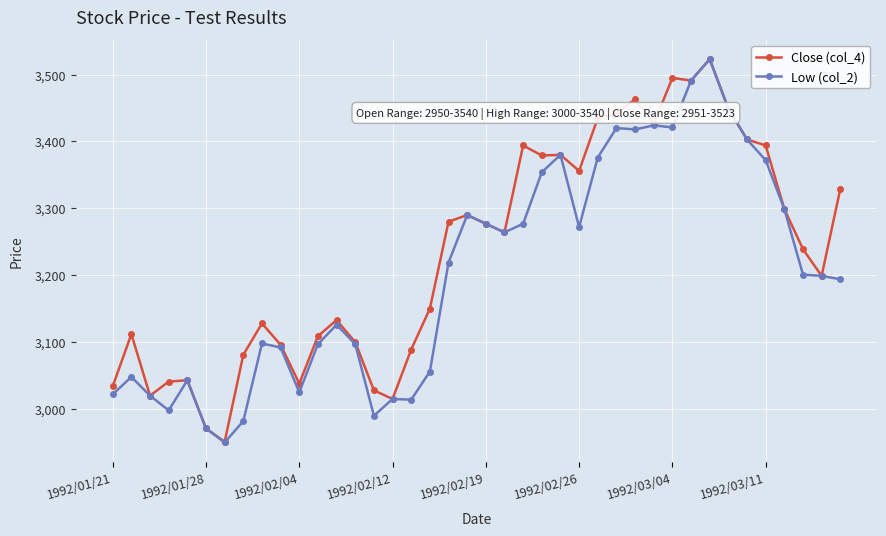

Which series has the largest total across all categories?

Close (col_4)